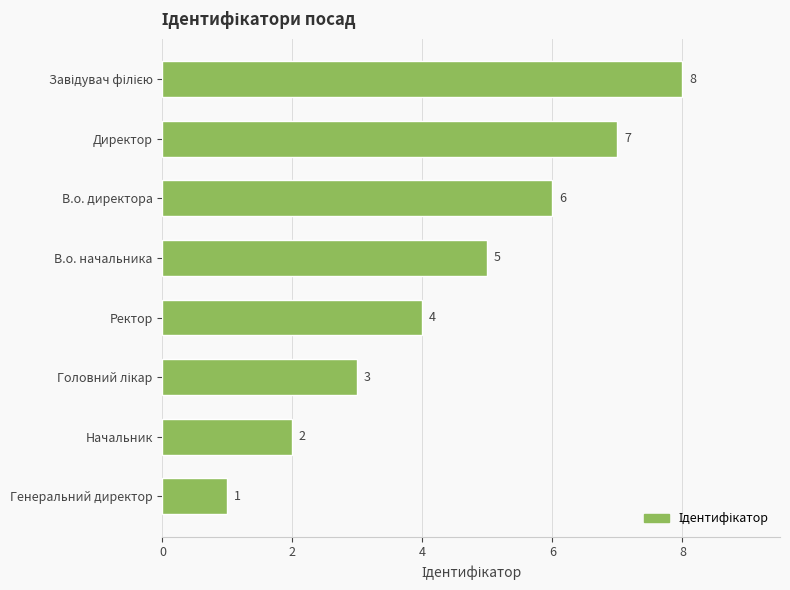

Which has a higher value, Генеральний директор or Ректор?

Ректор